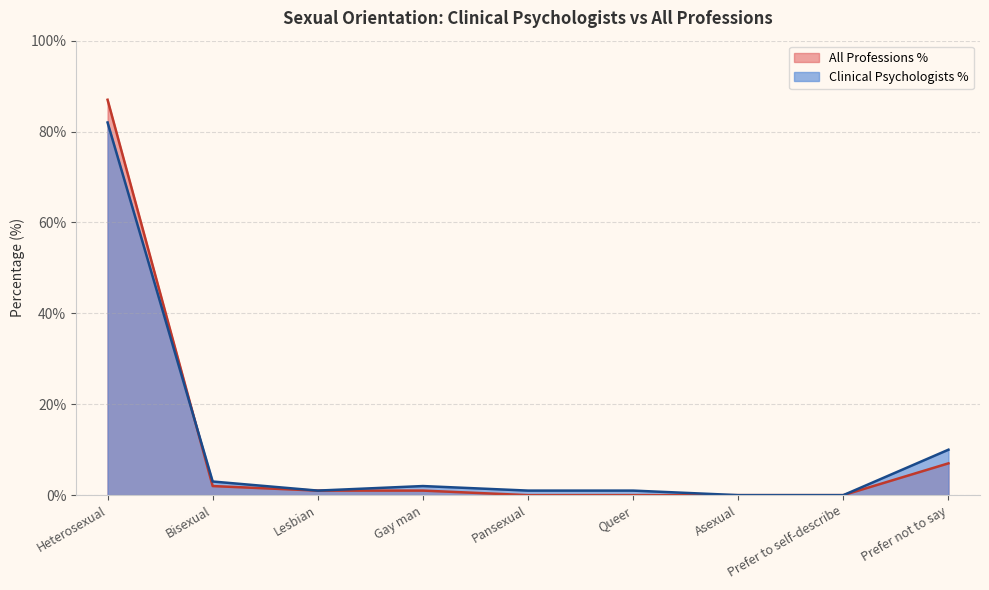

True or false: Clinical Psychologists % has a value of 10 at Prefer not to say.

True